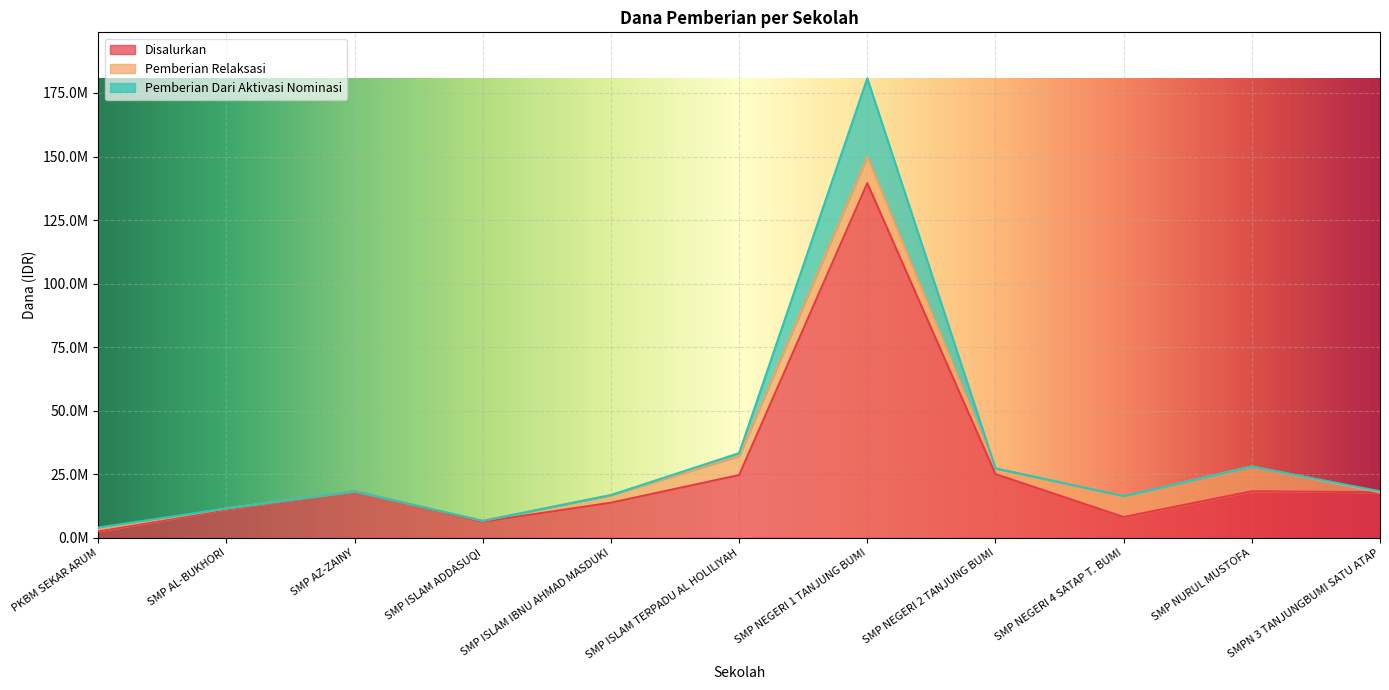

True or false: Pemberian Dari Aktivasi Nominasi and Disalurkan cross at least once.

False